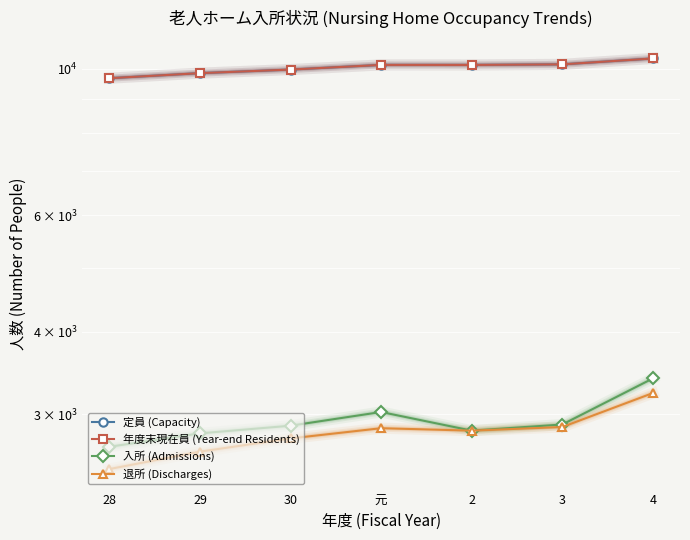

What is the difference between the 退所 (Discharges) values at 30 and 3?

112